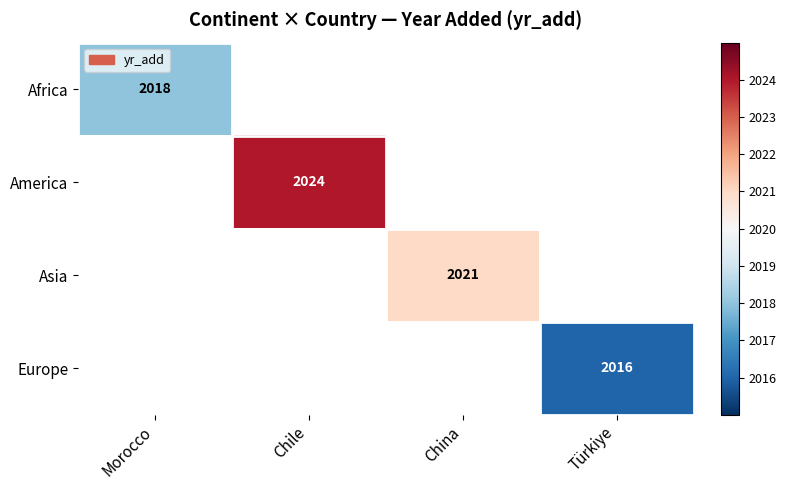

The Africa series shows 2018 at Morocco. True or false?

True